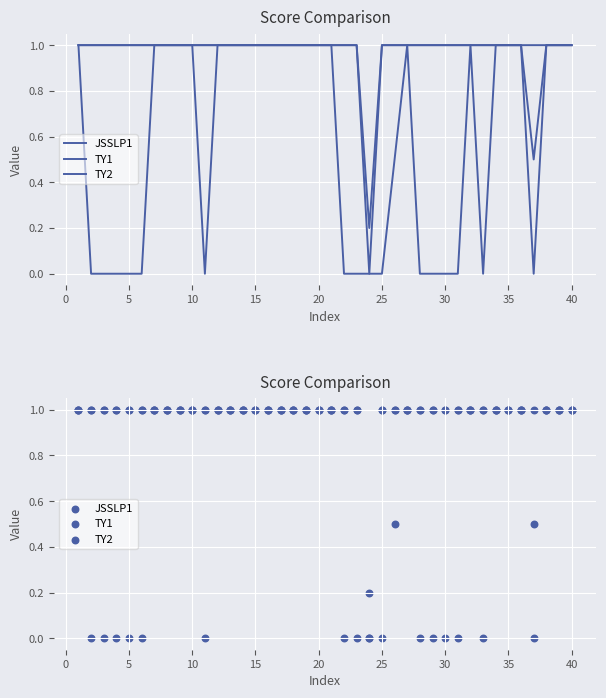

Which series has the largest total across all categories?

JSSLP1